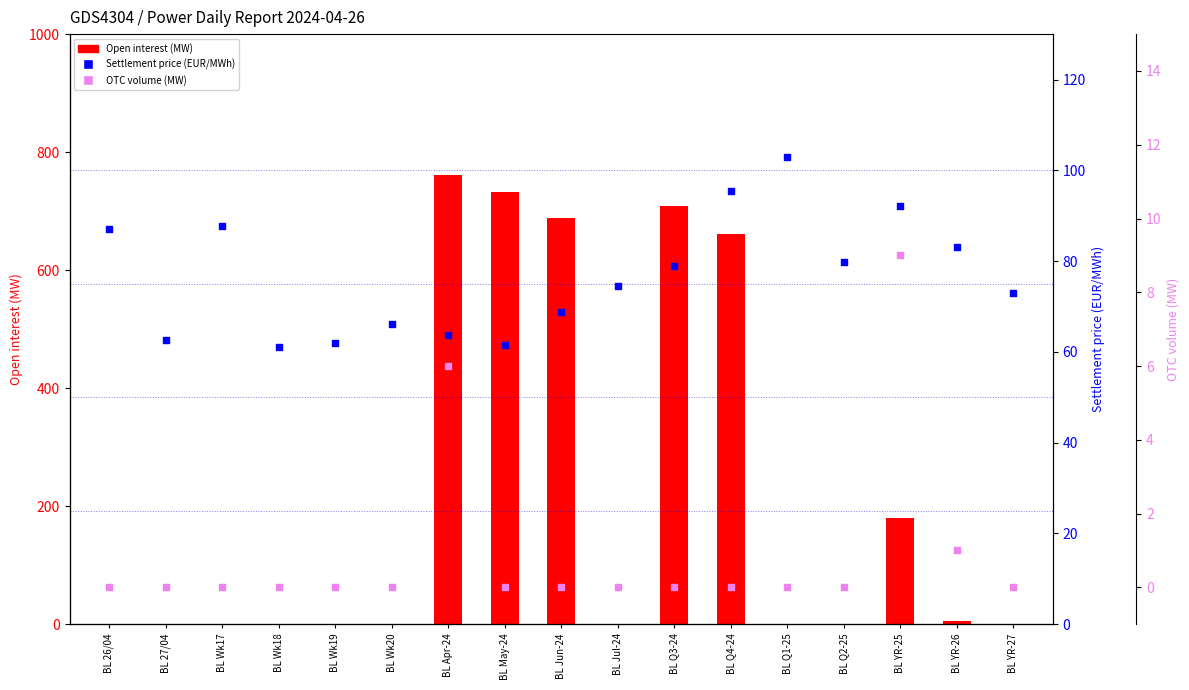

Which series reaches the minimum Y coordinate?

Open interest (MW)